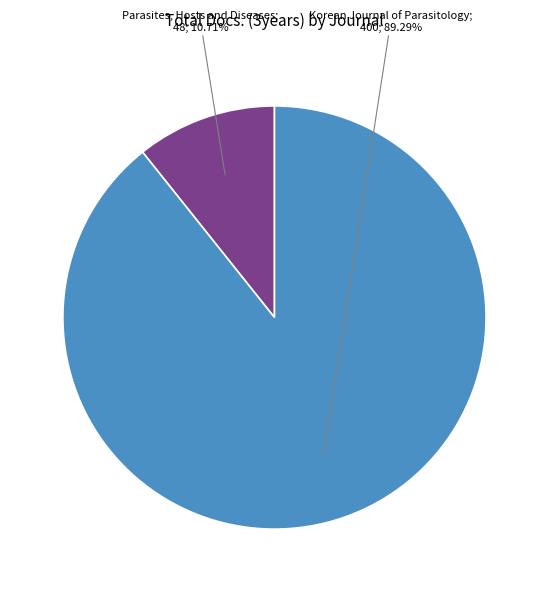

Is there any slice that represents more than half of the pie?

Yes